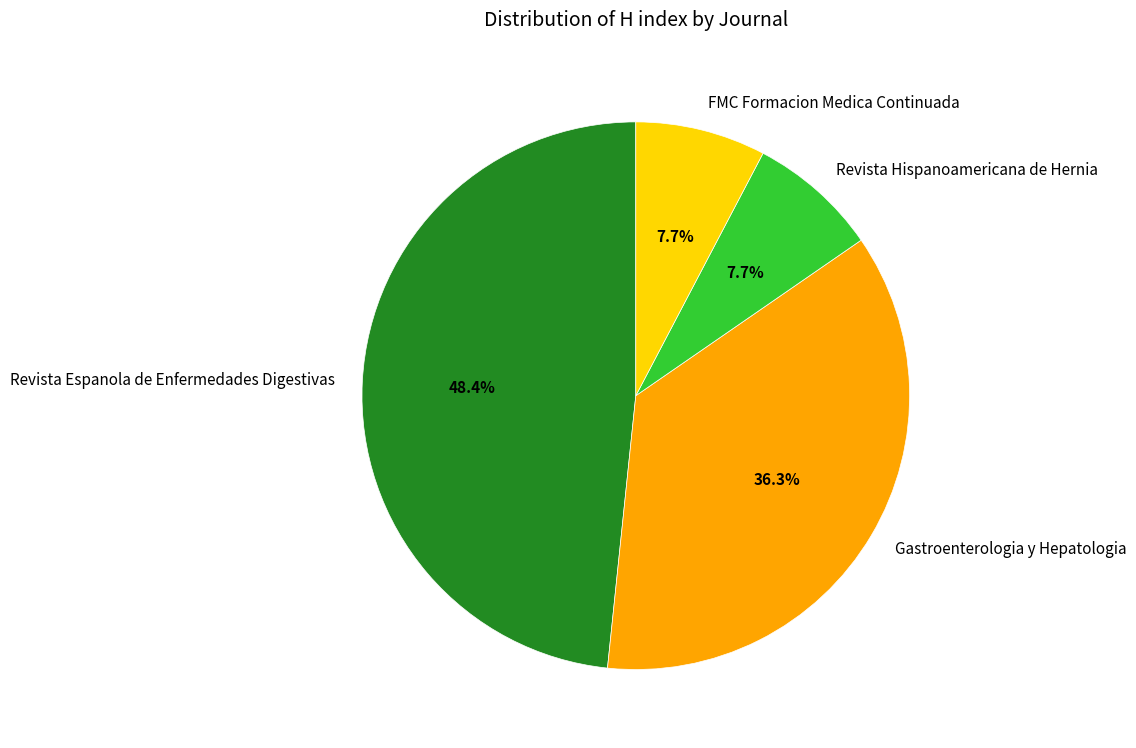

Which has a higher value, Revista Espanola de Enfermedades Digestivas or FMC Formacion Medica Continuada?

Revista Espanola de Enfermedades Digestivas